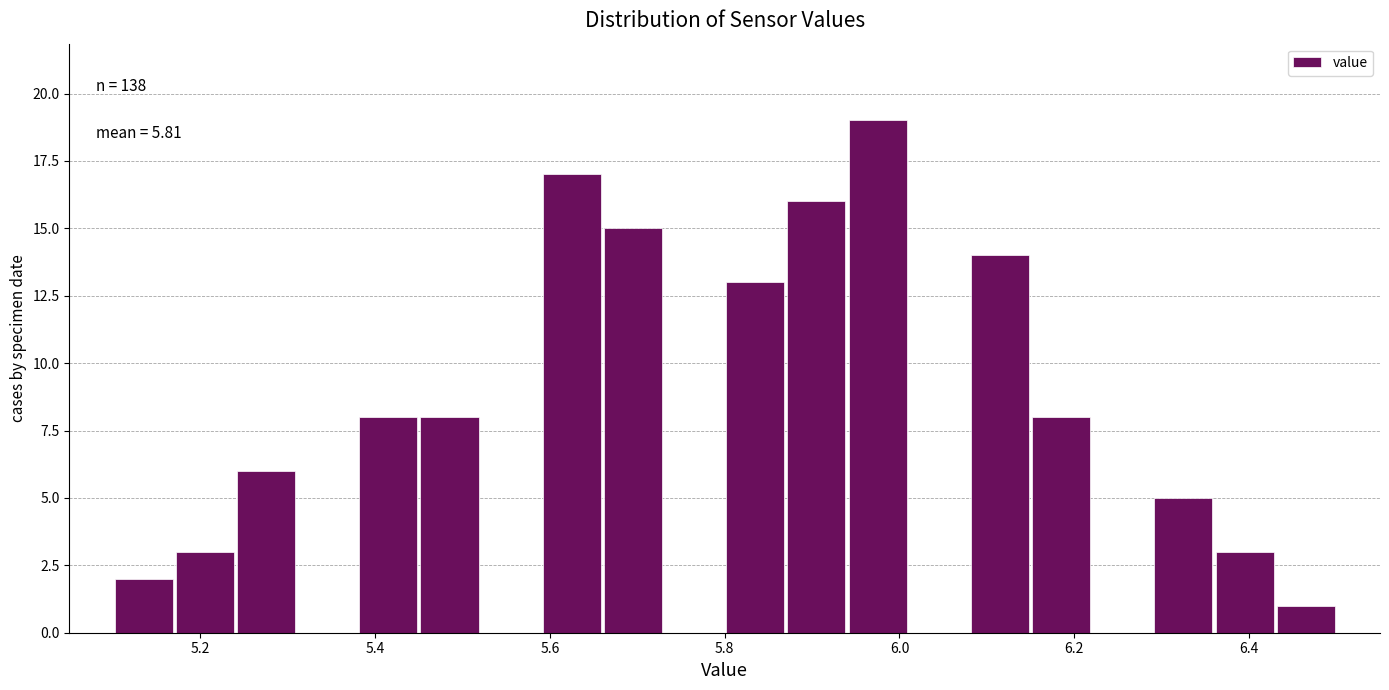

Around what value on the x-axis is the tallest bar? Give the approximate position of its centre, as read against the axis.

5.98